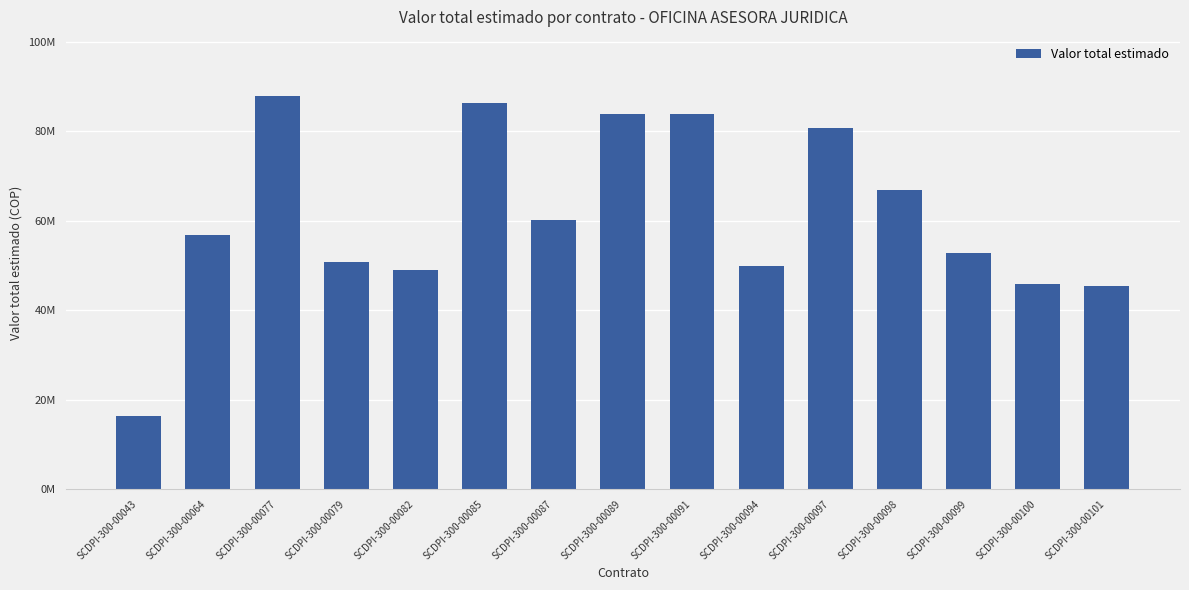

The chart shows a value of 45424500 at SCDPI-300-00101. True or false?

True